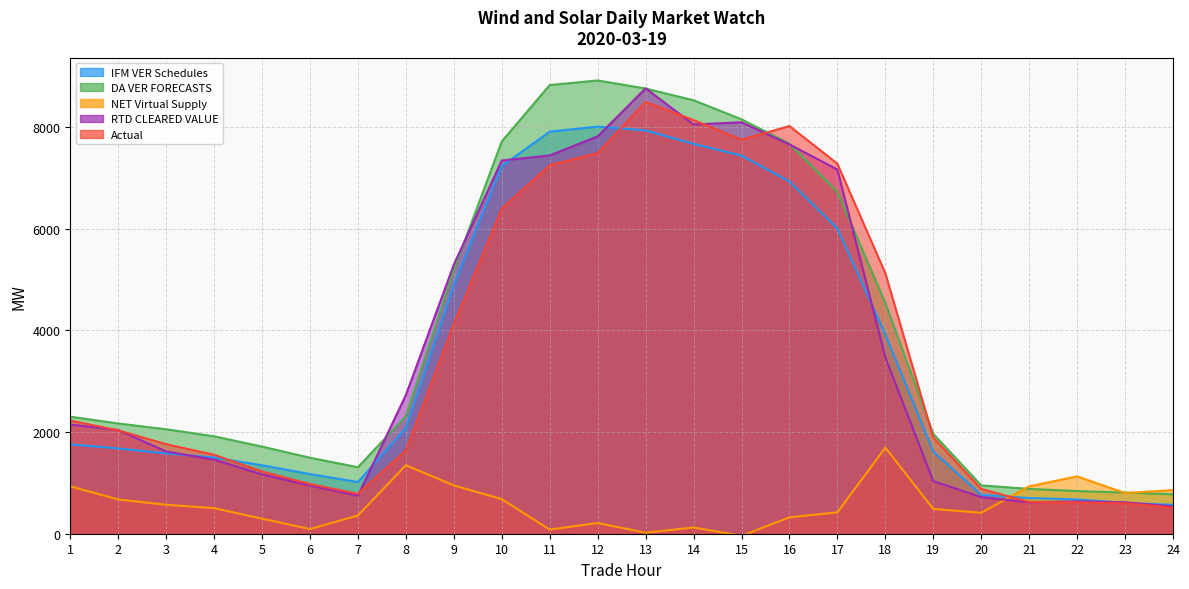

What is the sum of all RTD CLEARED VALUE values?

88110.8